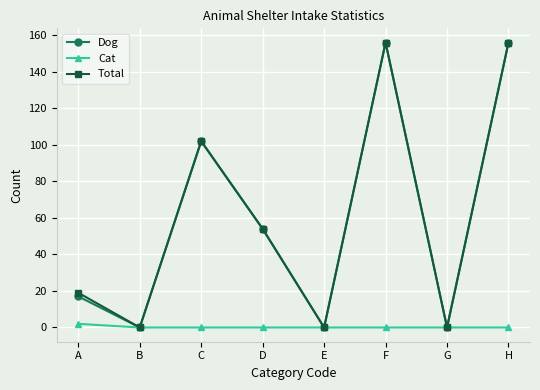

Is the value of Total at C greater than the value of Dog at D?

Yes